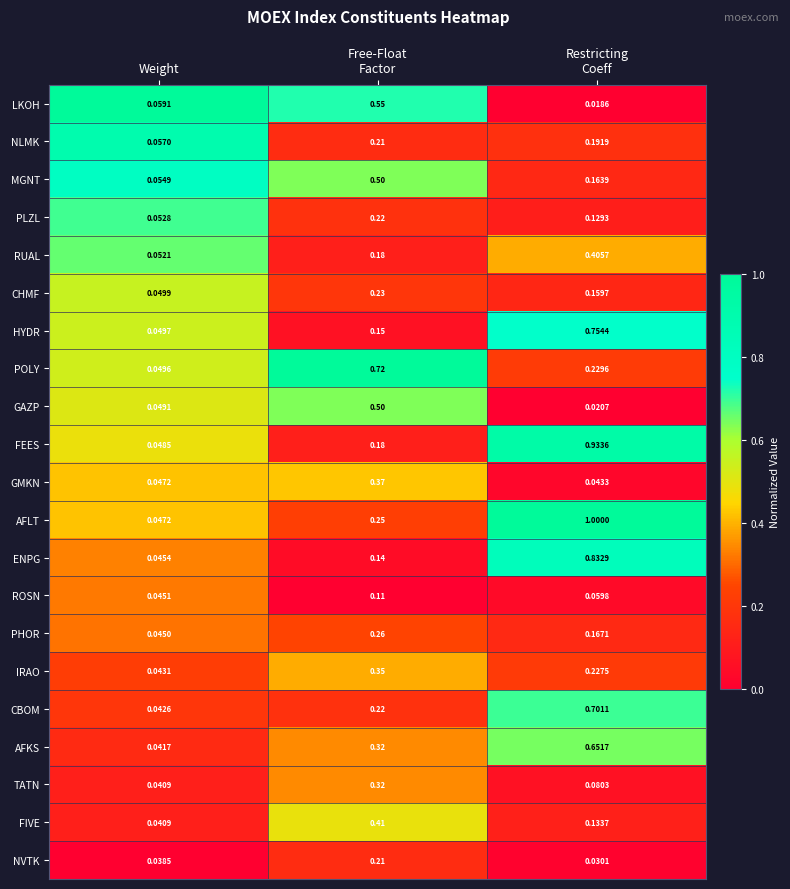

Which series has the largest total across all categories?

AFLT